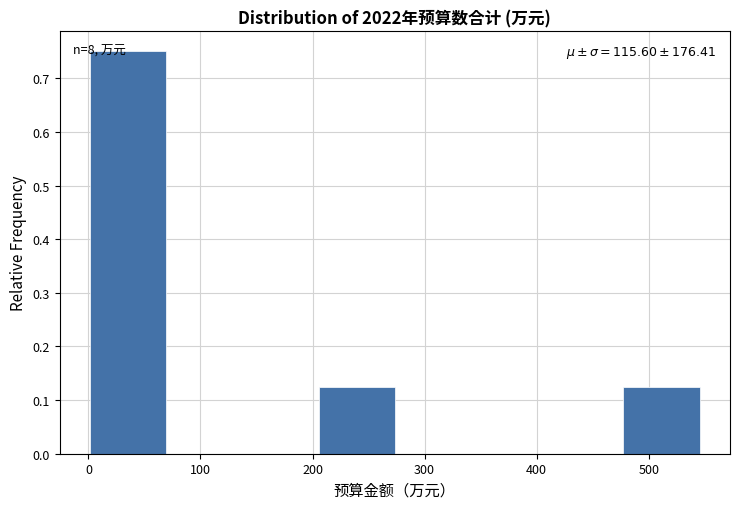

Which range on the x-axis has the tallest bar?

0 to 70